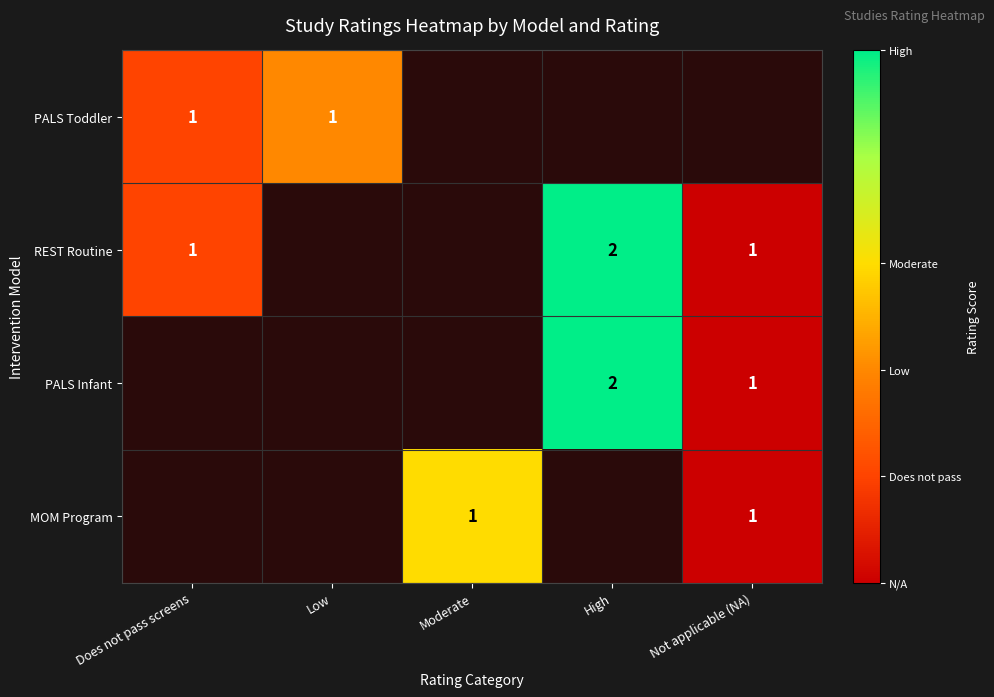

What is the sum of the REST Routine values at High and Does not pass screens?

3